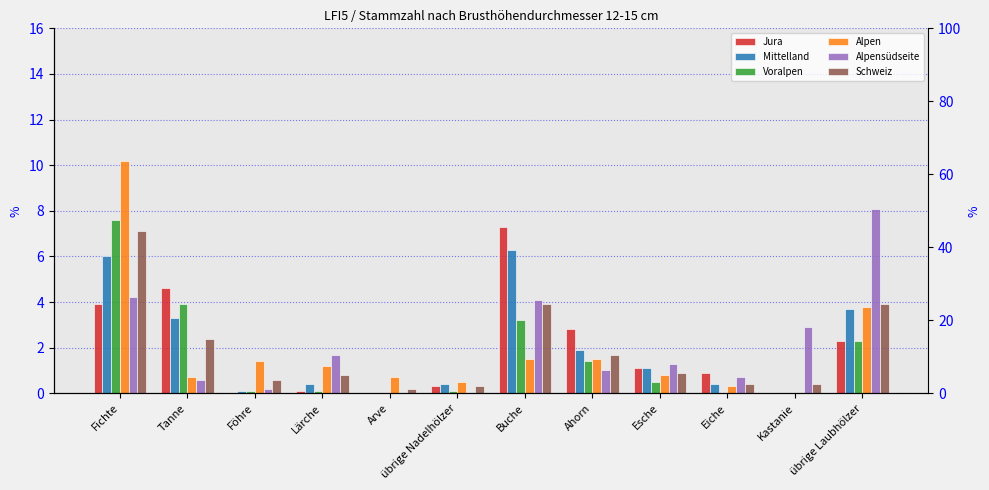

What is the label of the 3rd bar from the left?

Föhre